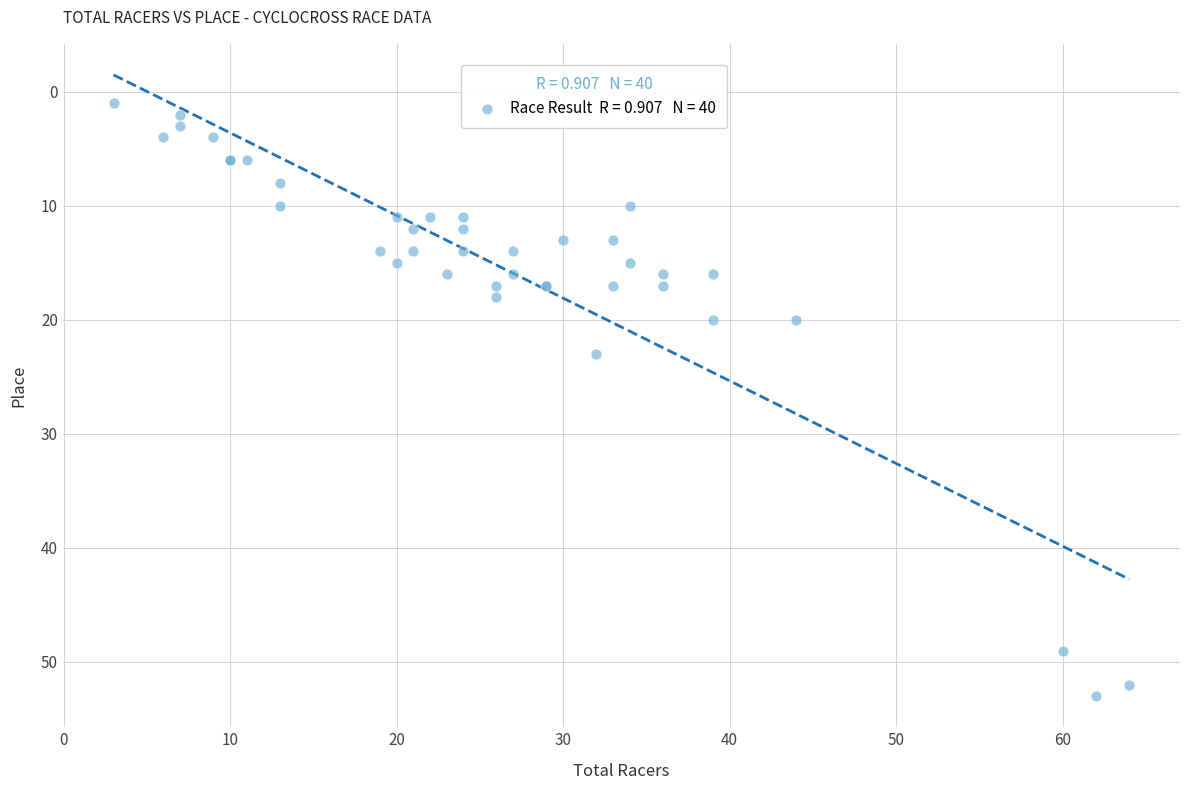

What Y value in the scatter plot is closest to 27?

23